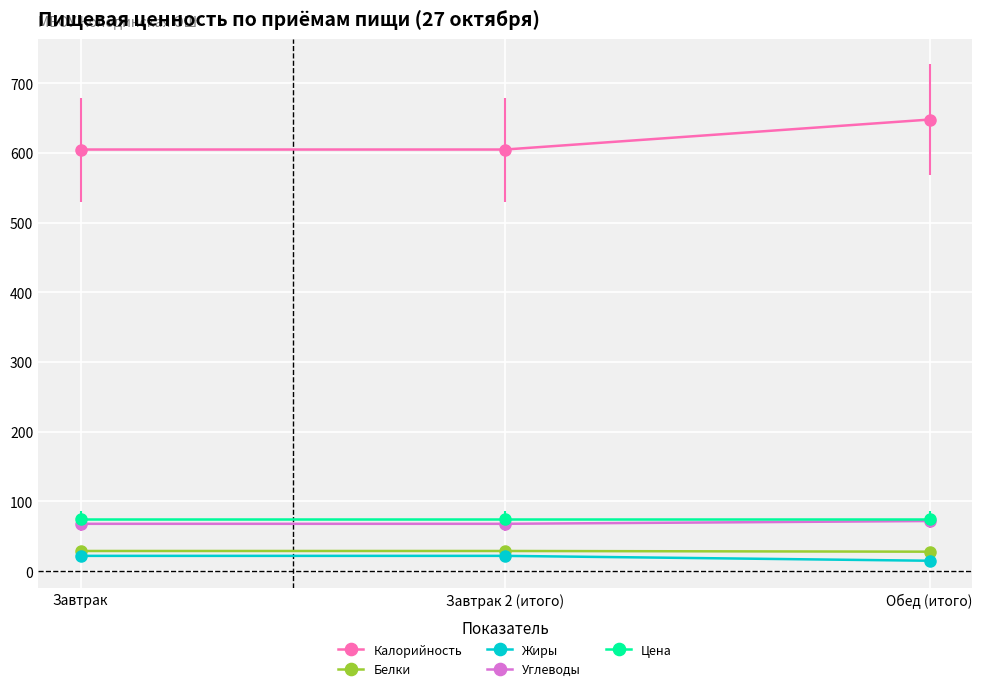

Which series has the widest spread of values?

Калорийность